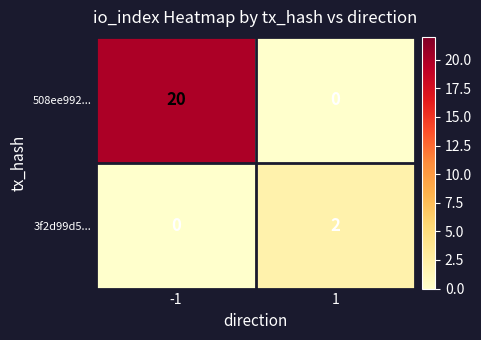

Which series changed the most between -1 and 1?

508ee992...